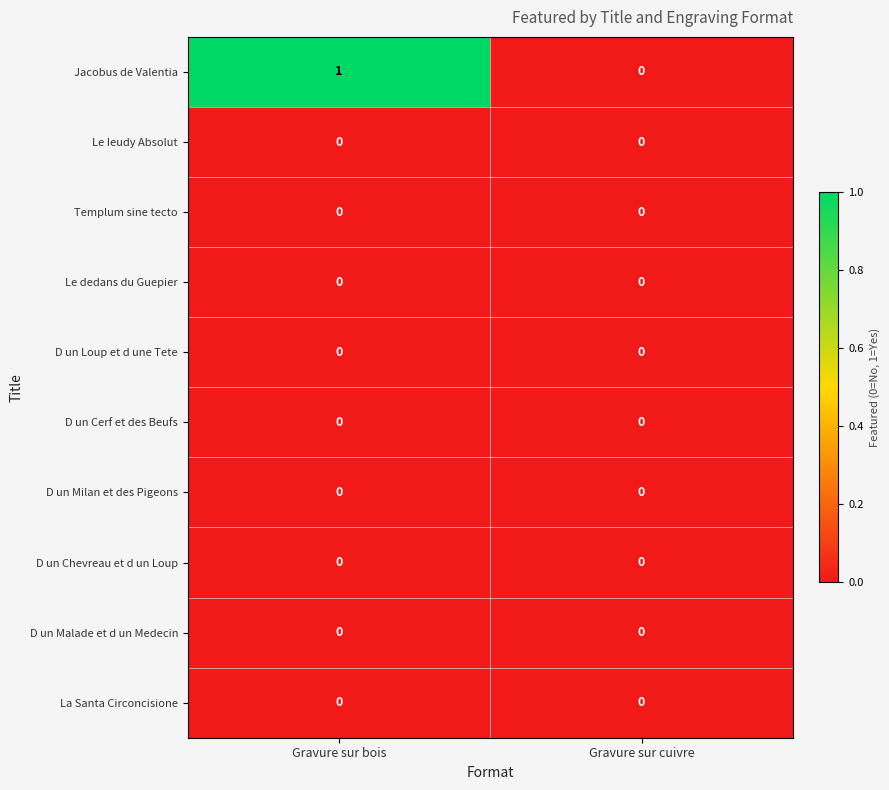

What is the spread (max minus min) of values at Gravure sur bois?

1